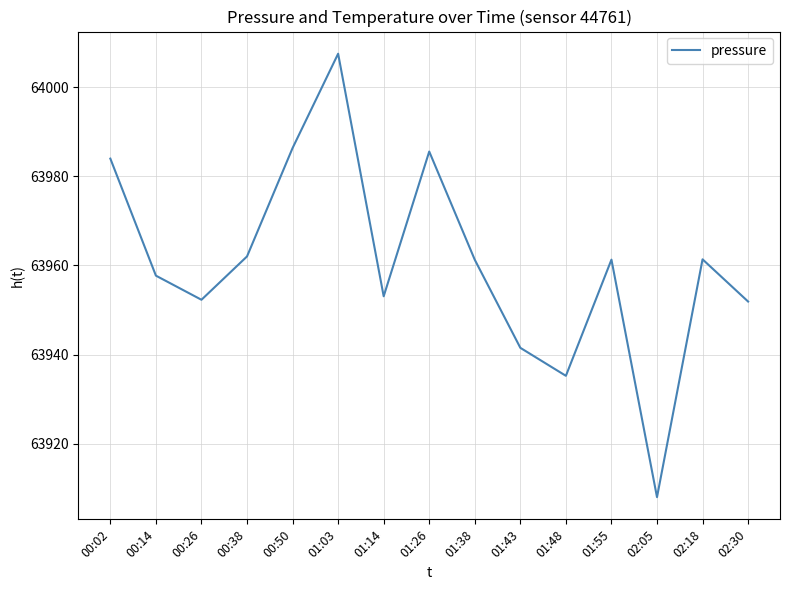

What position from the right is 01:26?

8